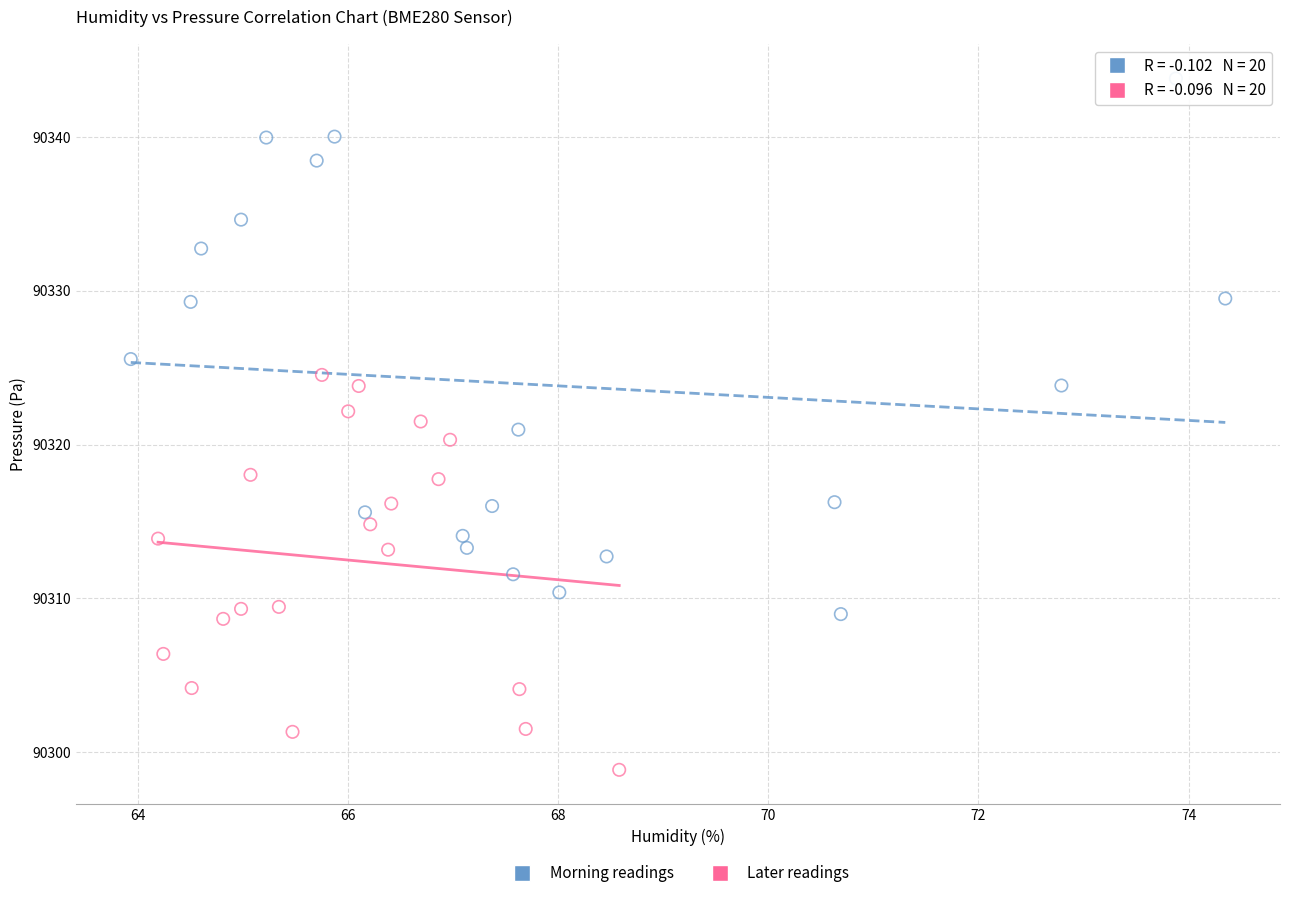

Which series reaches the minimum Y coordinate?

Later readings